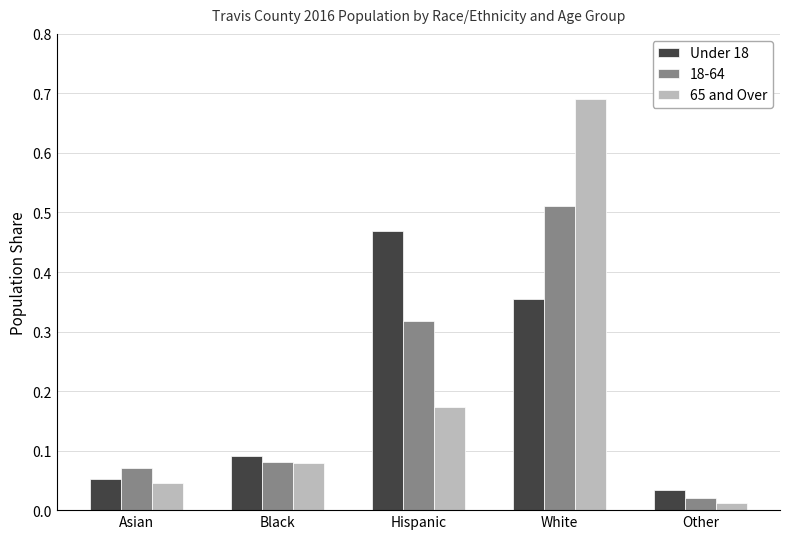

What is the sum of all Under 18 values?

1.0